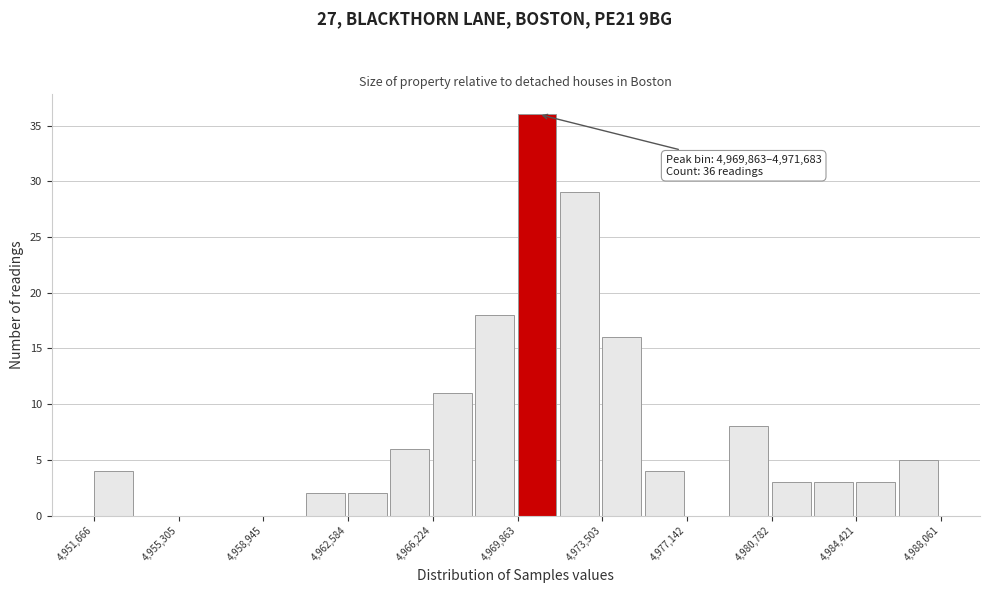

Around what value on the x-axis is the tallest bar? Give the approximate position of its centre, as read against the axis.

4970500